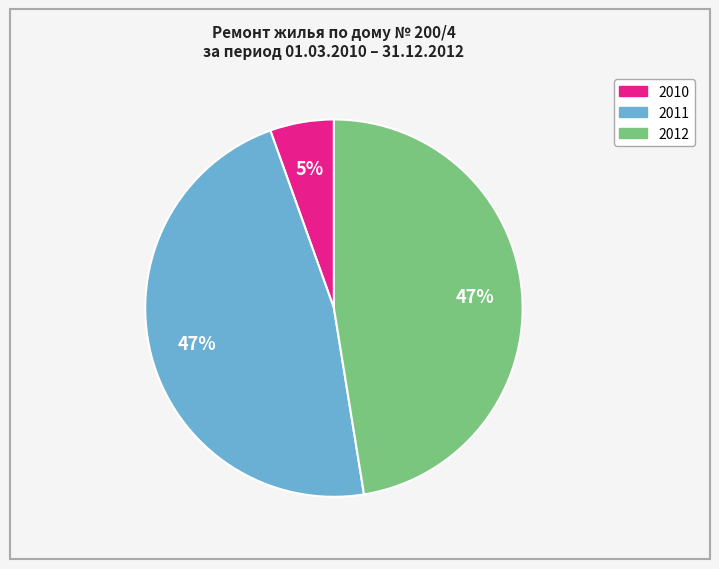

What percentage is the 2011 slice, to the nearest percent?

47%